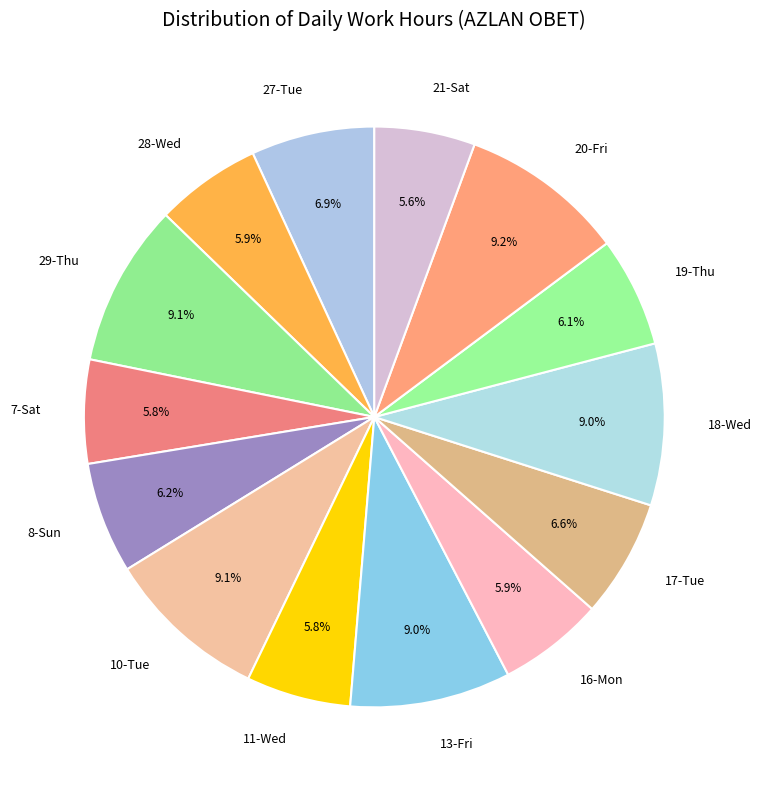

To the nearest percent, what is the average slice percentage?

7%